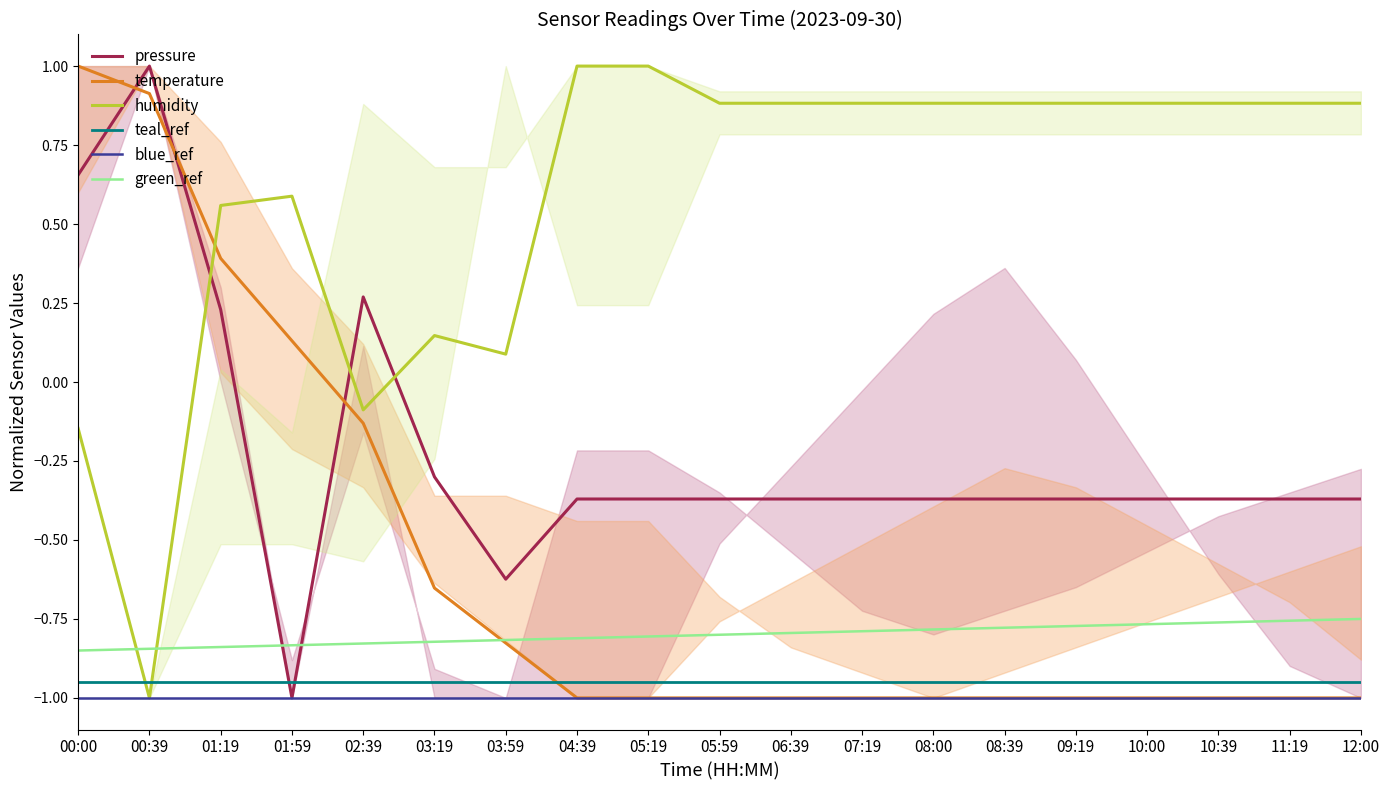

How many values in temperature are below zero?

15